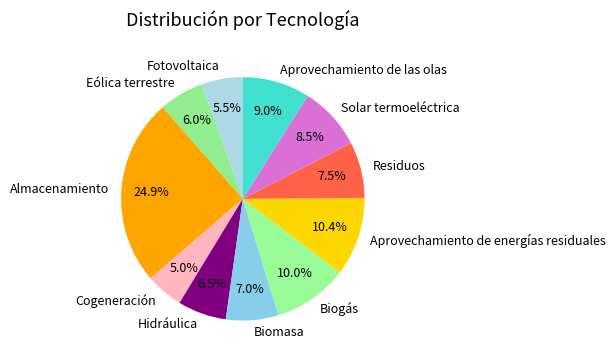

Between Solar termoeléctrica and Biomasa, which is larger?

Solar termoeléctrica